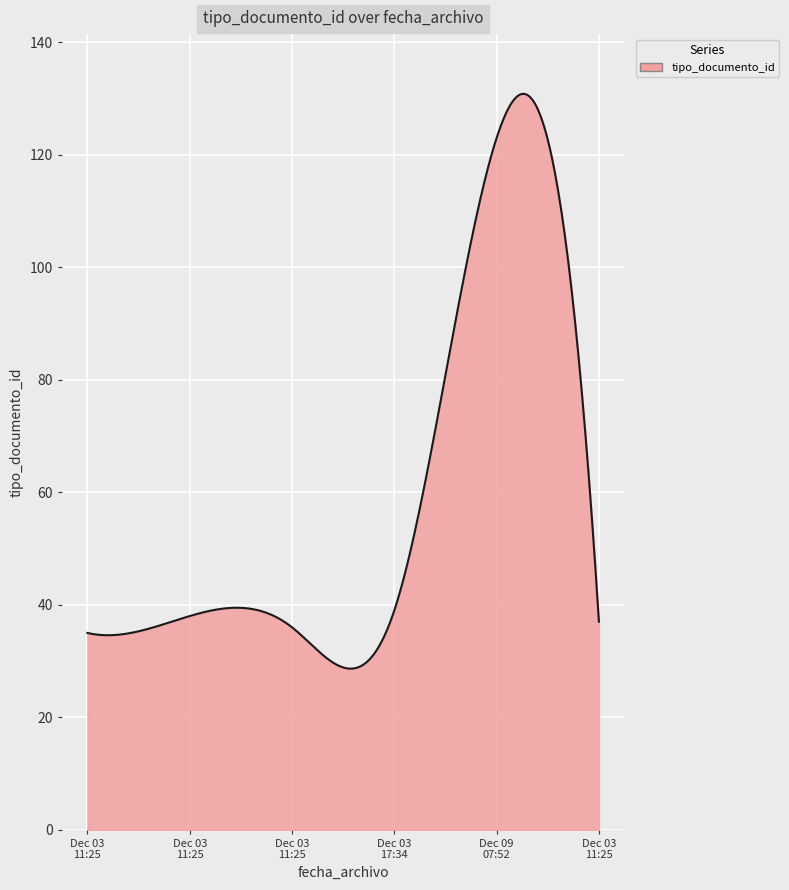

What is the greatest value displayed?

130.8